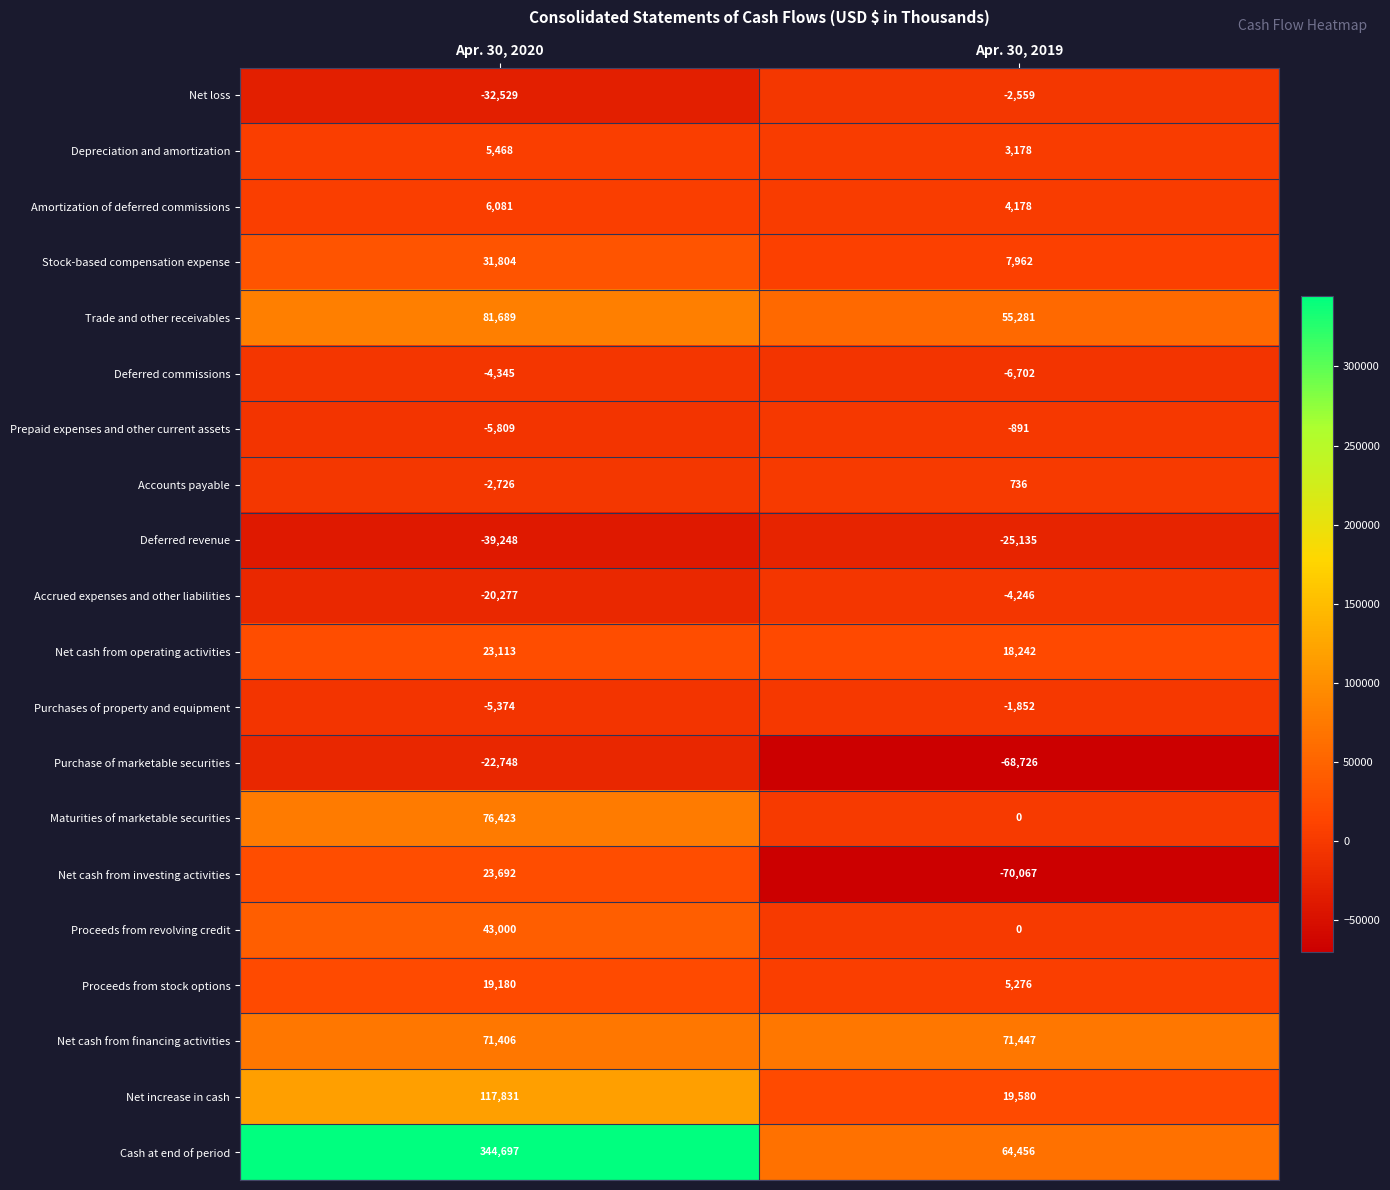

What is the sum of the Deferred revenue values at Apr. 30, 2020 and Apr. 30, 2019?

-64383